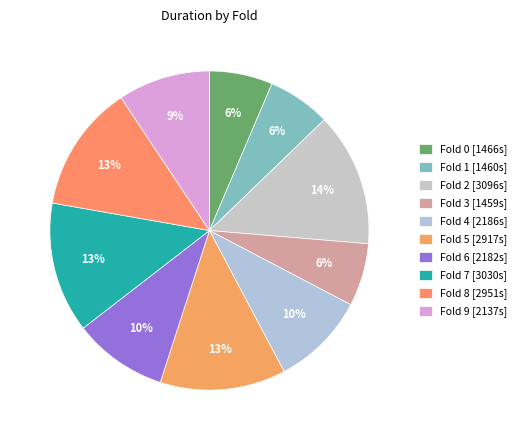

Which slice is the largest?

2